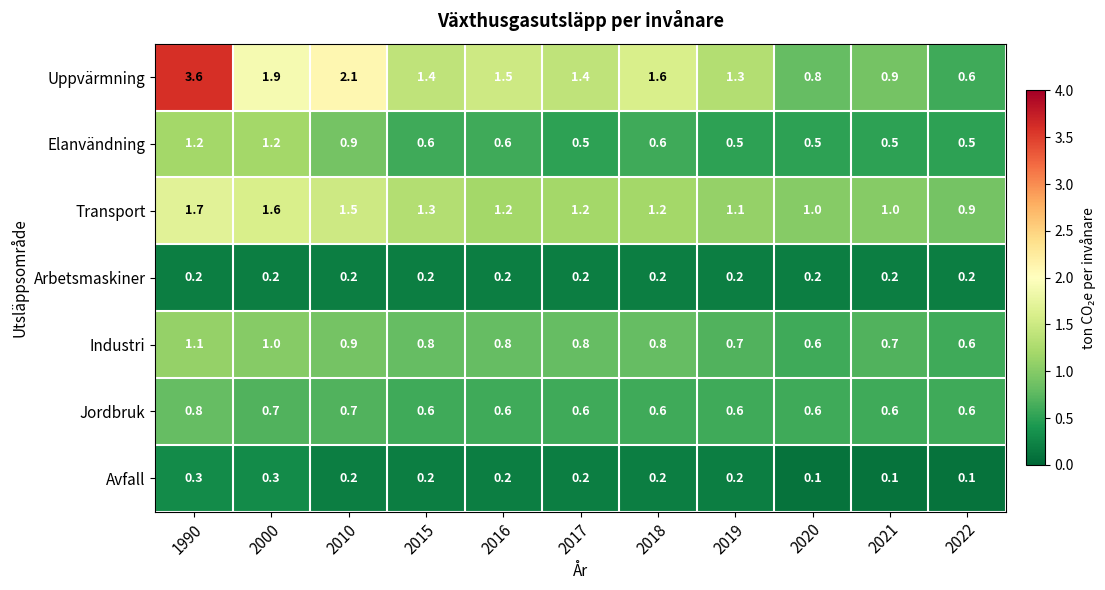

The value of Jordbruk at 2016 is 0.6. True or false?

True